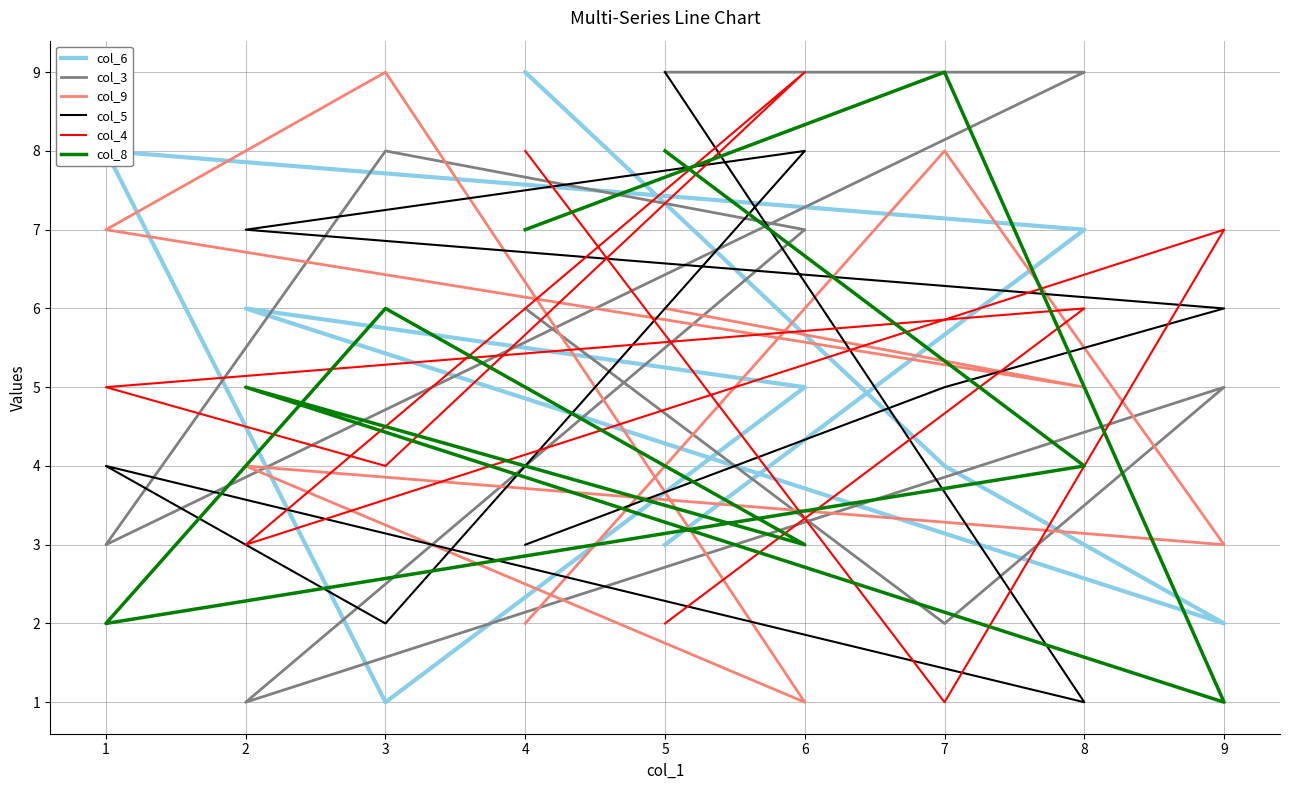

Which series has the largest total across all categories?

col_3